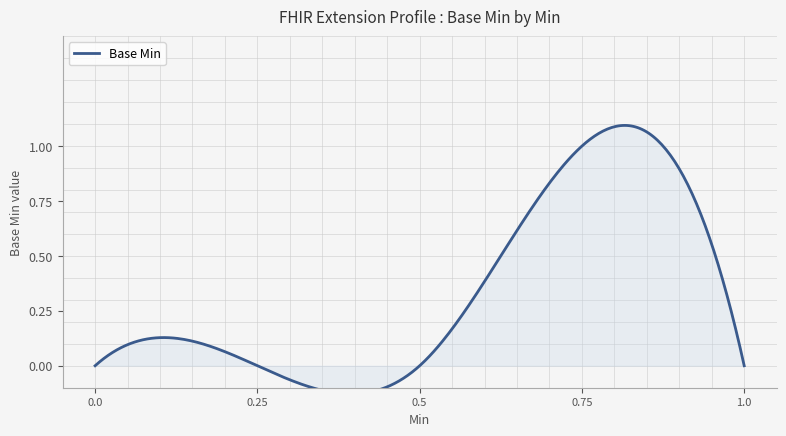

Which has a higher value, 1 or 0?

1